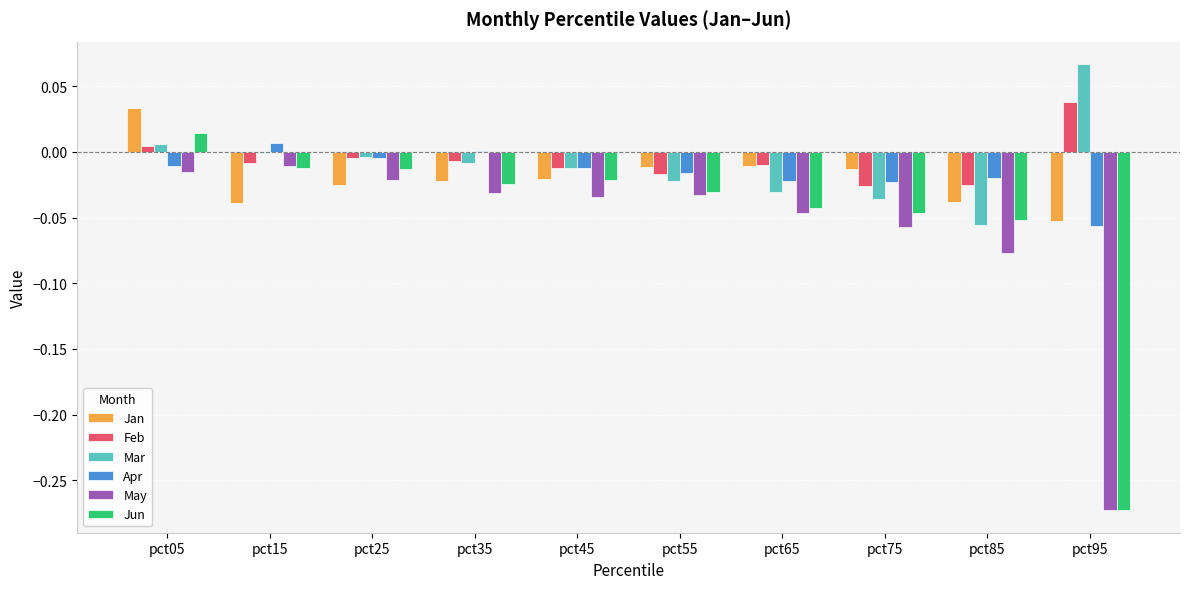

Is it true that Jan equals -0.0 at pct55?

True